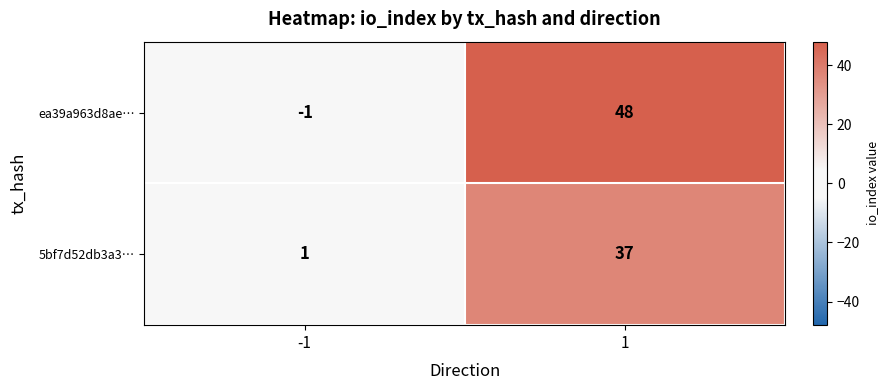

Which series has the largest total across all categories?

ea39a963d8ae…